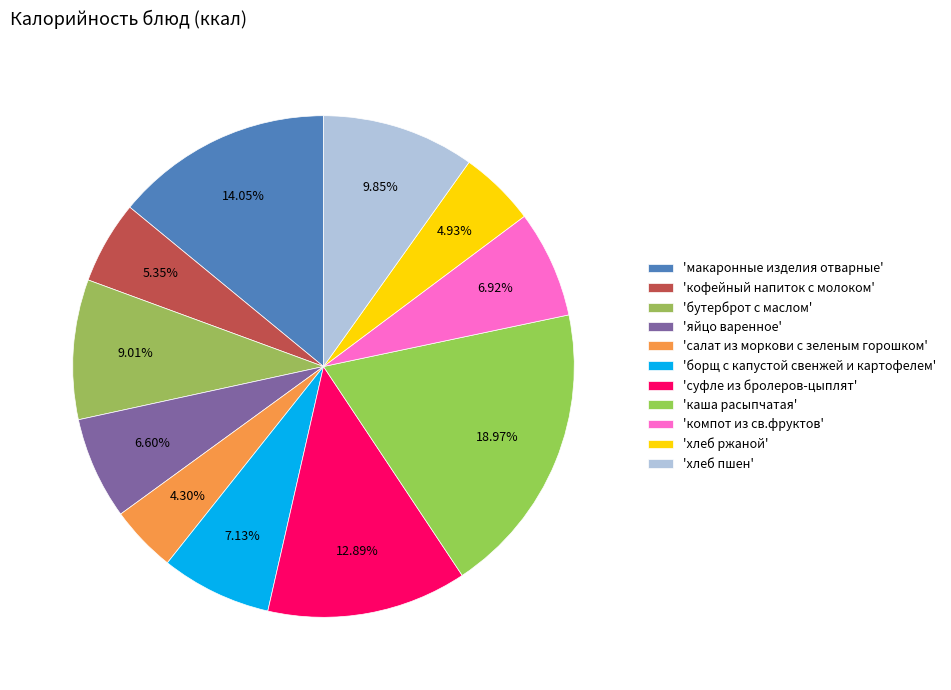

How many slices are in this pie chart?

11